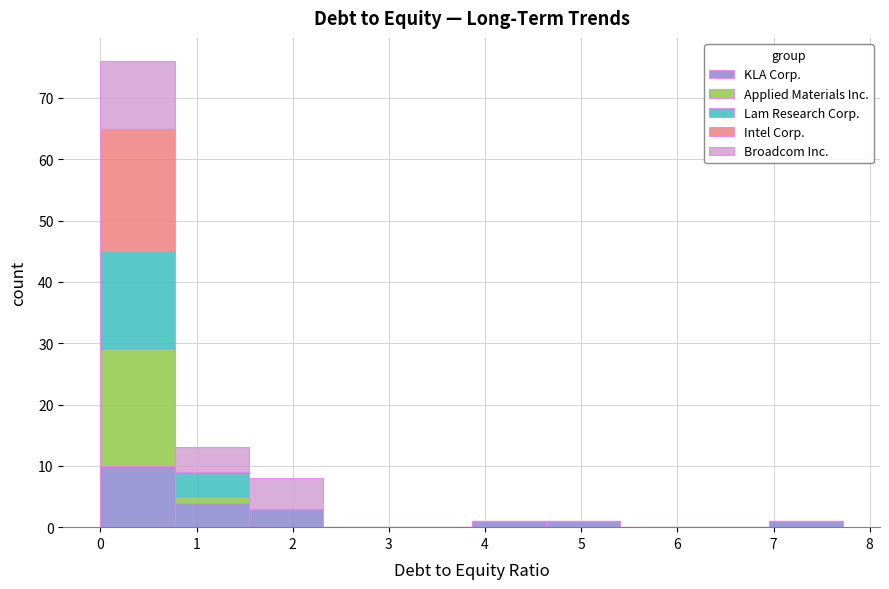

Which range on the x-axis has the tallest stacked bar (by total height)?

0.0 to 0.8